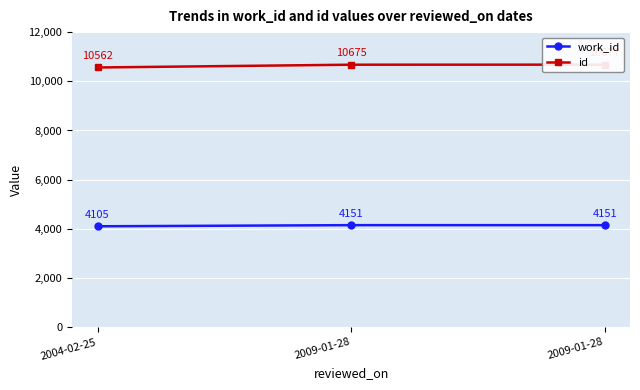

Which label corresponds to the smallest value in the chart?

2004-02-25